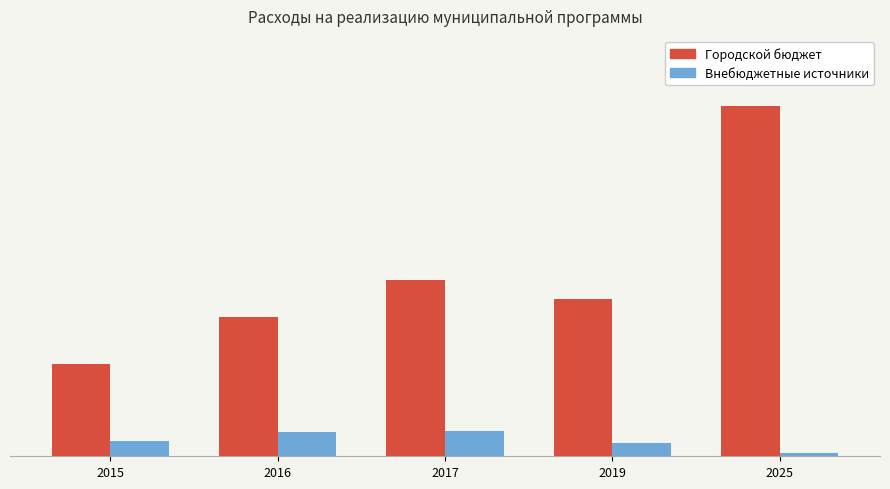

What are all the series names shown in the legend?

Городской бюджет, Внебюджетные источники